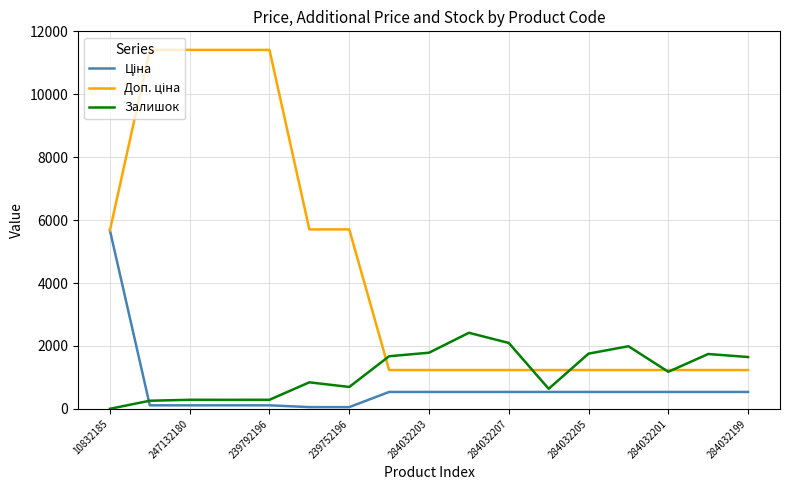

What is the maximum value shown in the chart?

11410.0